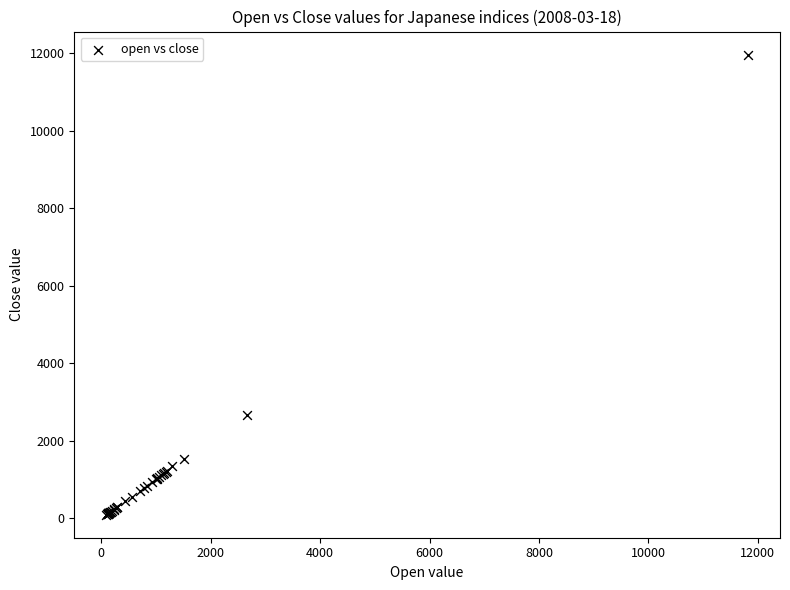

What Y value in the scatter plot is closest to 6029?

2676.2